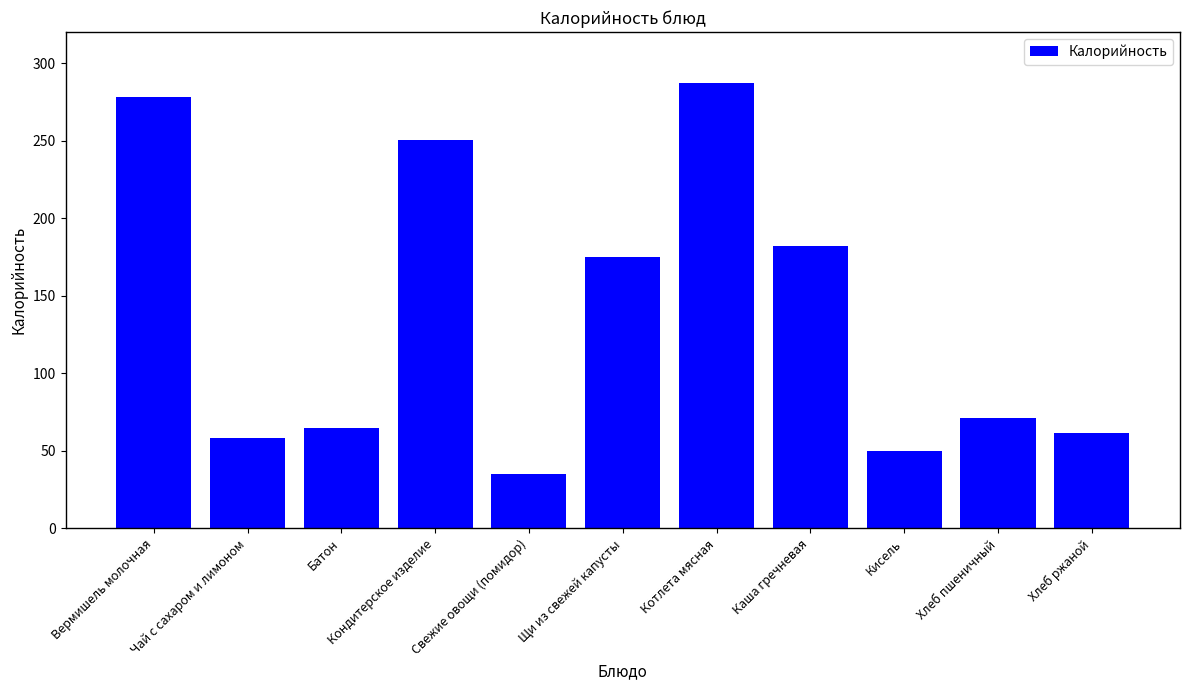

Which label corresponds to the largest value in the chart?

Котлета мясная